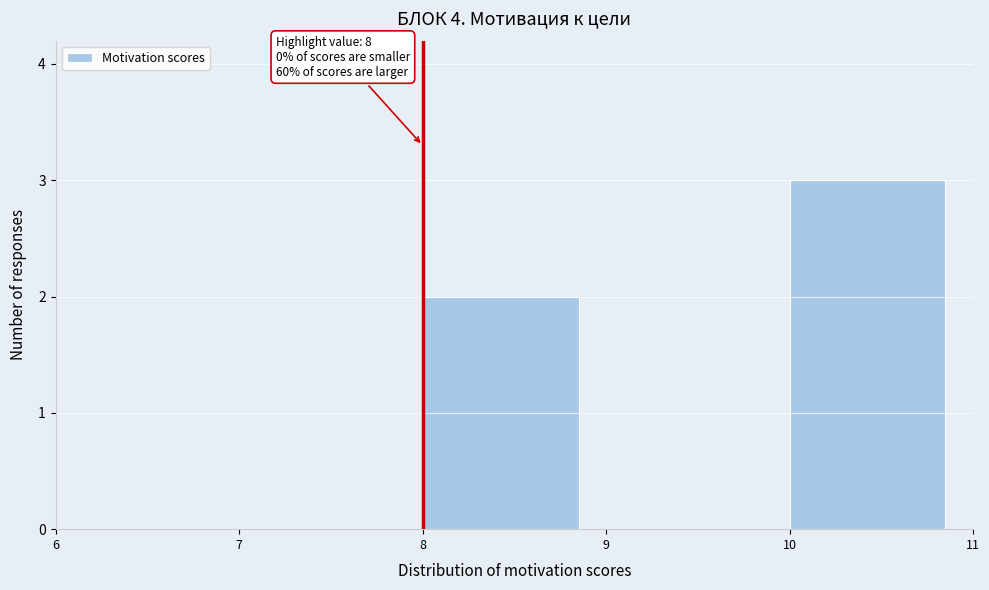

Over which range of the x-axis is the bar tallest?

10 to 11